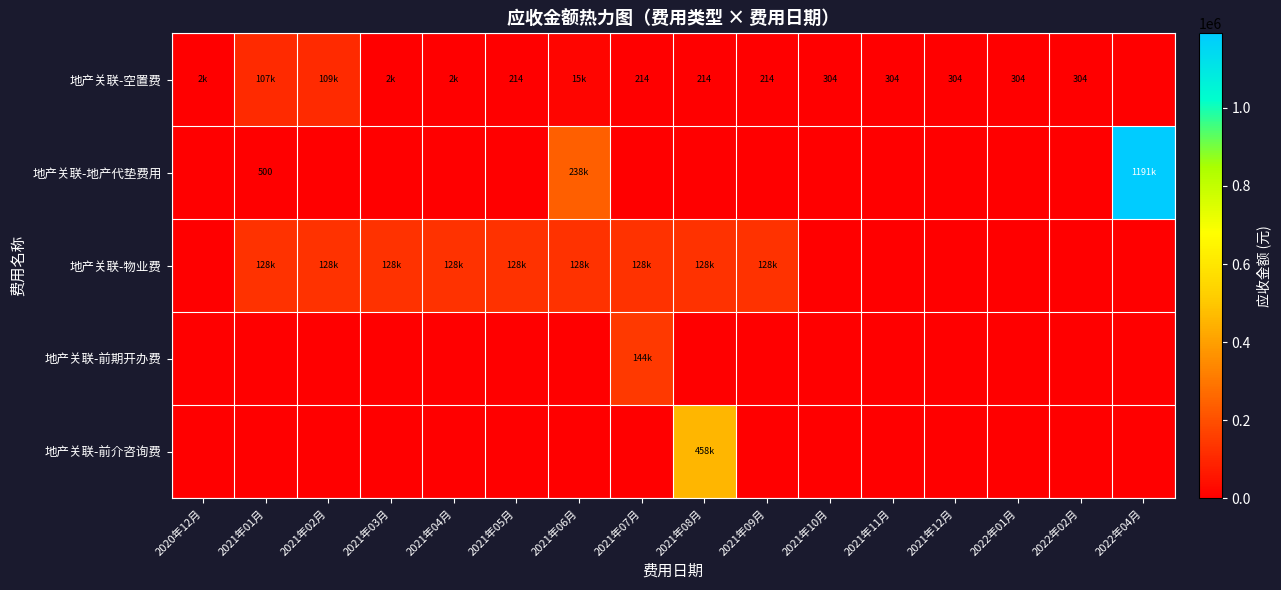

At how many categories does at least one series exceed 6289?

10